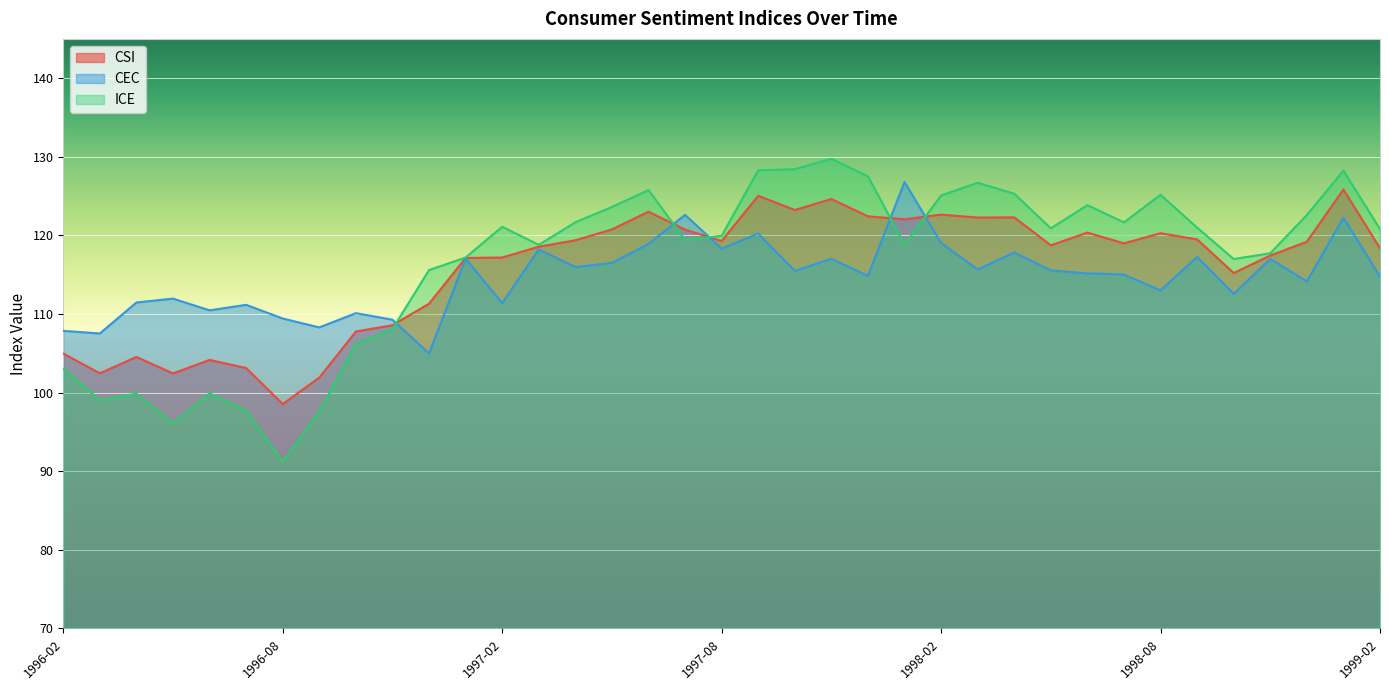

How many interior local valleys does the ICE series have?

9